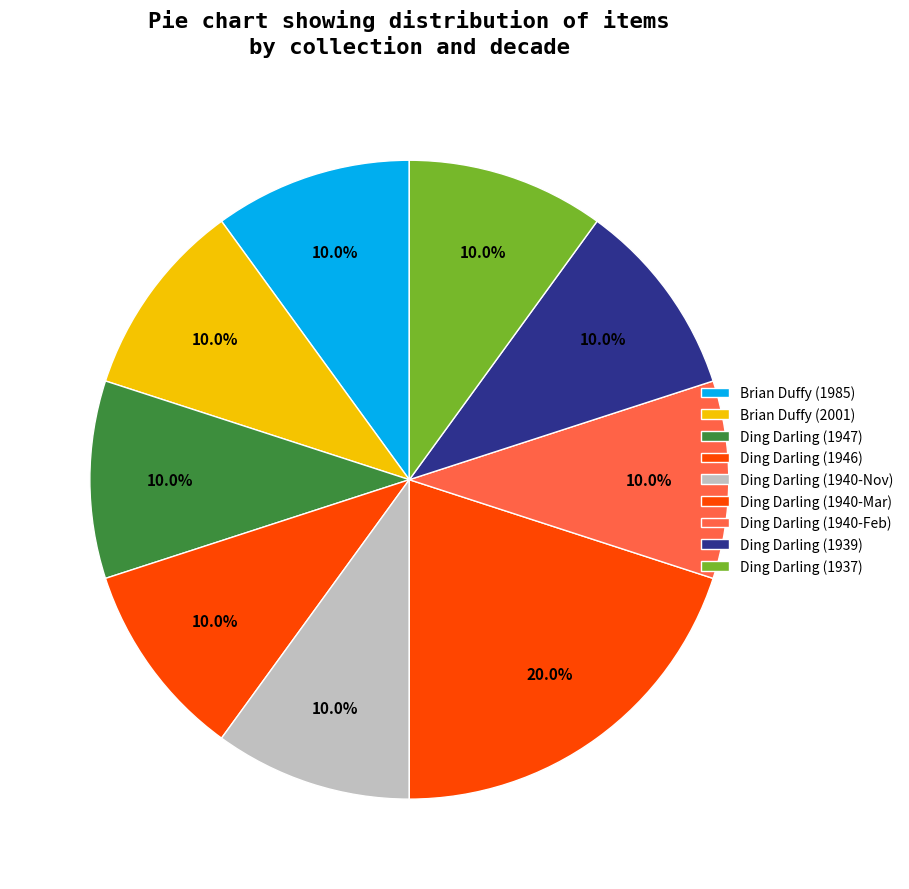

Count the number of slices in the pie.

9